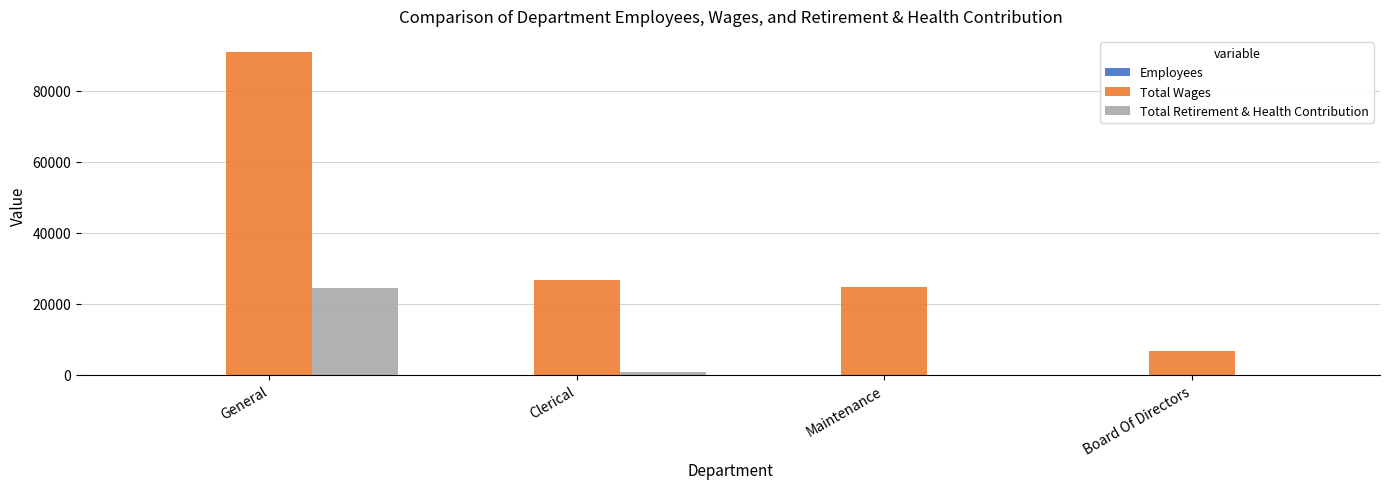

At which label is Total Wages closest to 48823?

Clerical